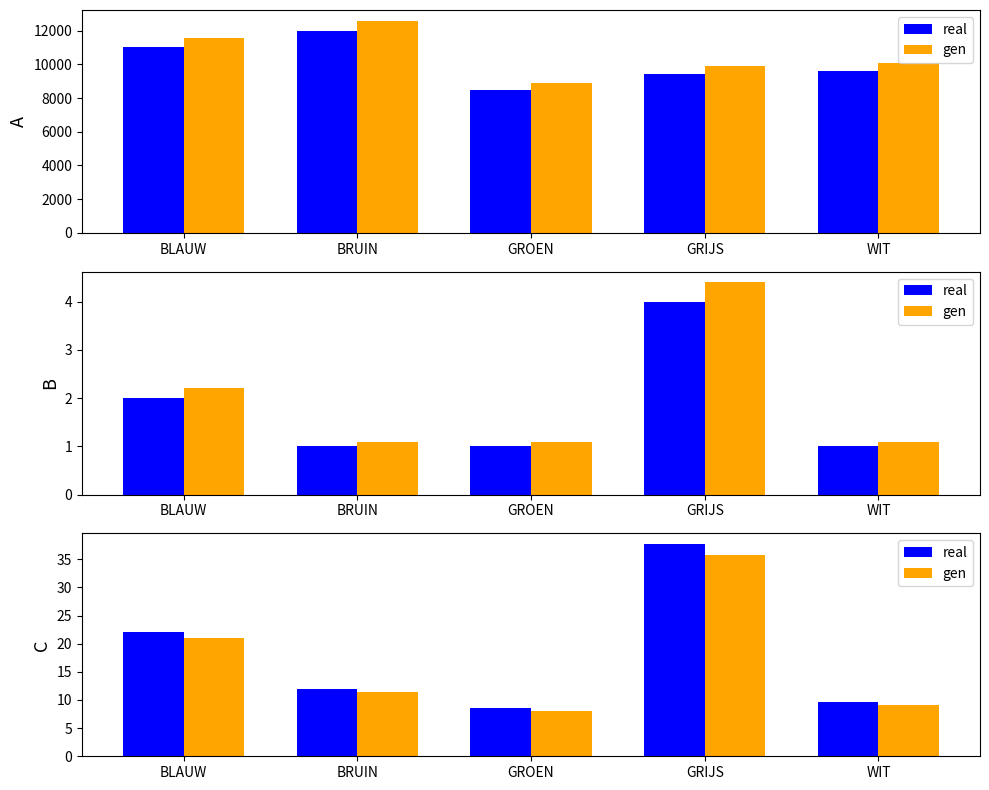

Between GRIJS and WIT, which series saw the biggest shift?

real